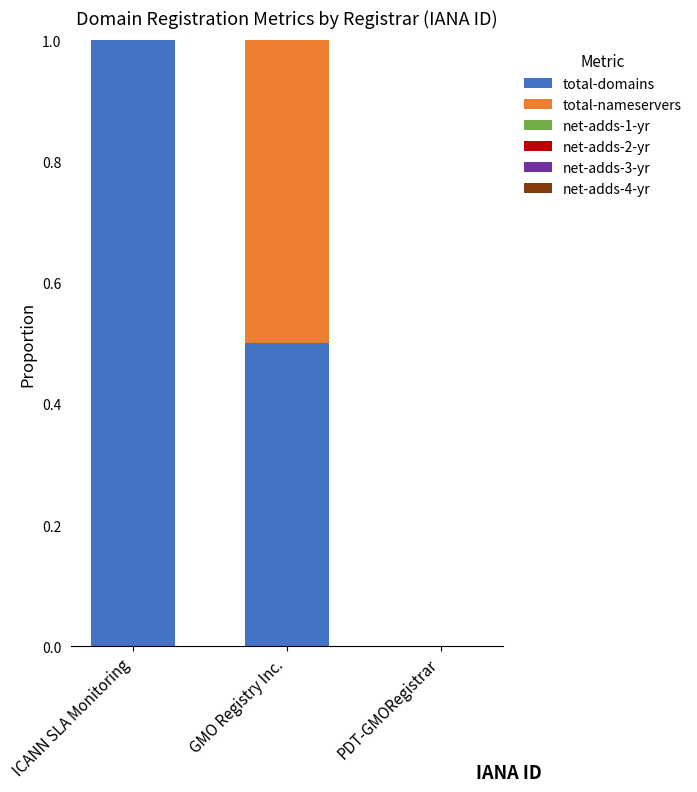

What is the total value across all series at ICANN SLA Monitoring?

1.0